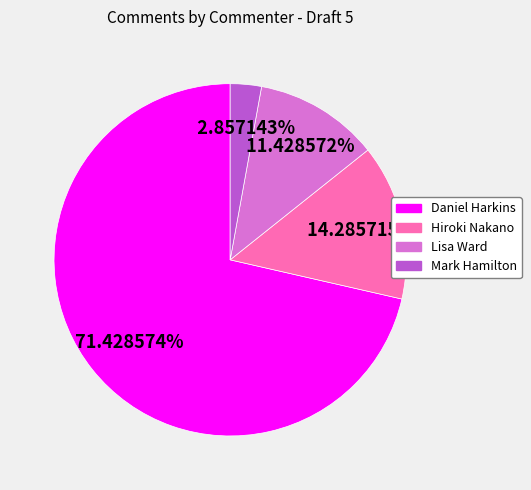

What percentage do Lisa Ward and Mark Hamilton together represent?

14.3%